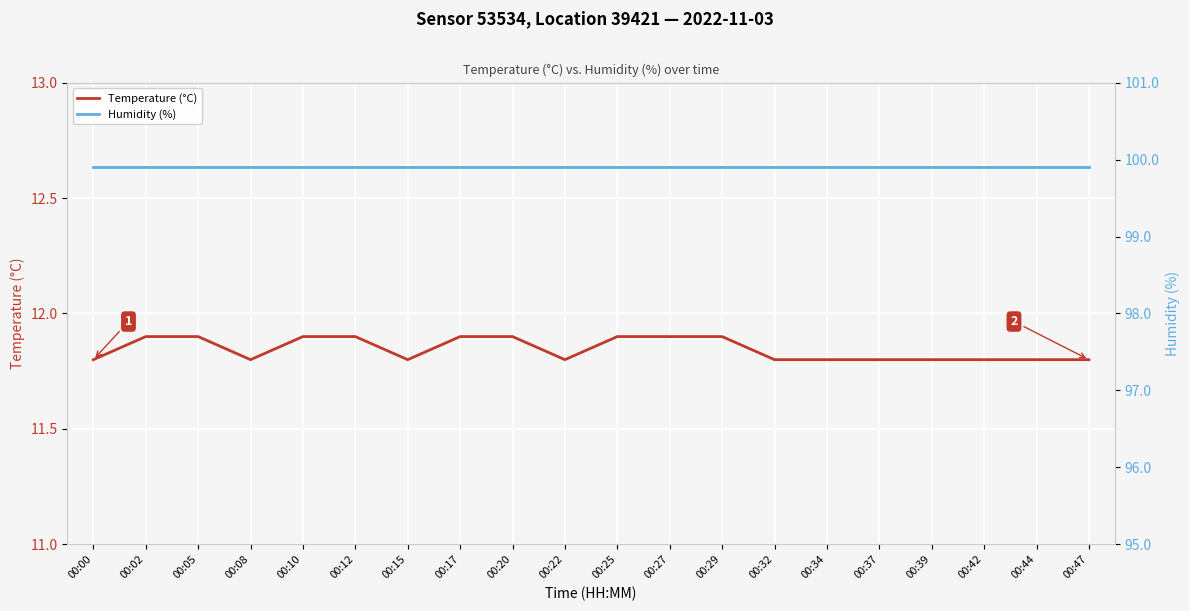

Which category has the highest value in the Temperature (°C) series?

00:02